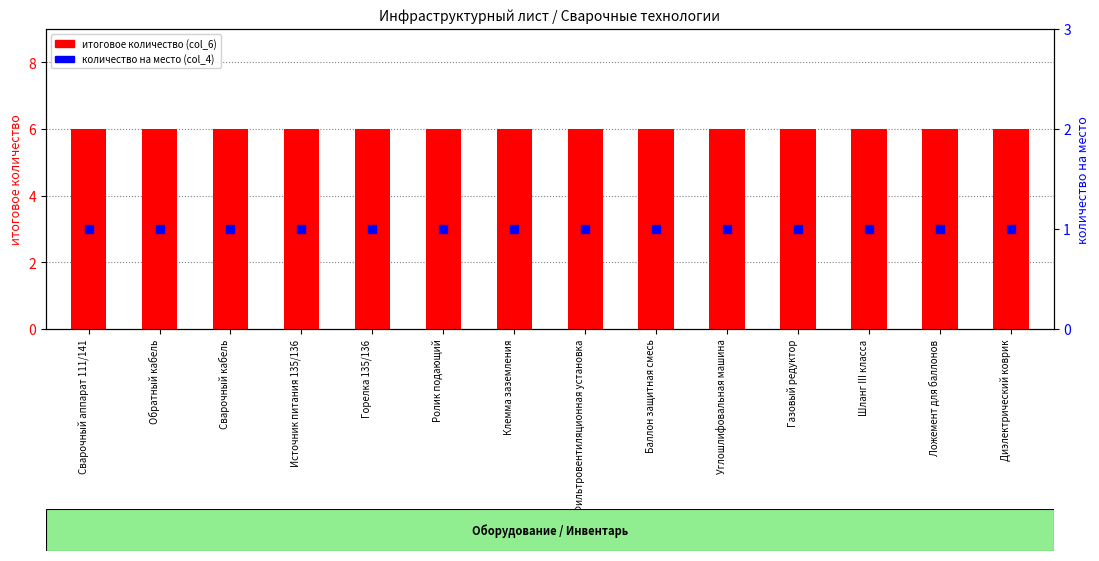

Which series has the largest Y range (max minus min)?

итоговое количество (col_6)